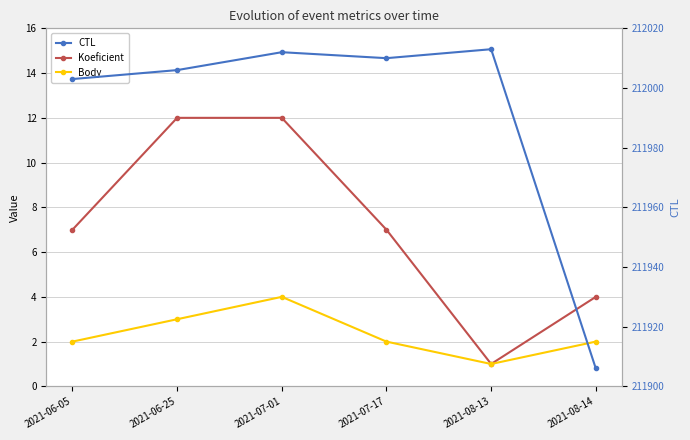

Rank the series at 2021-06-05 from lowest to highest value.

Body, Koeficient, CTL